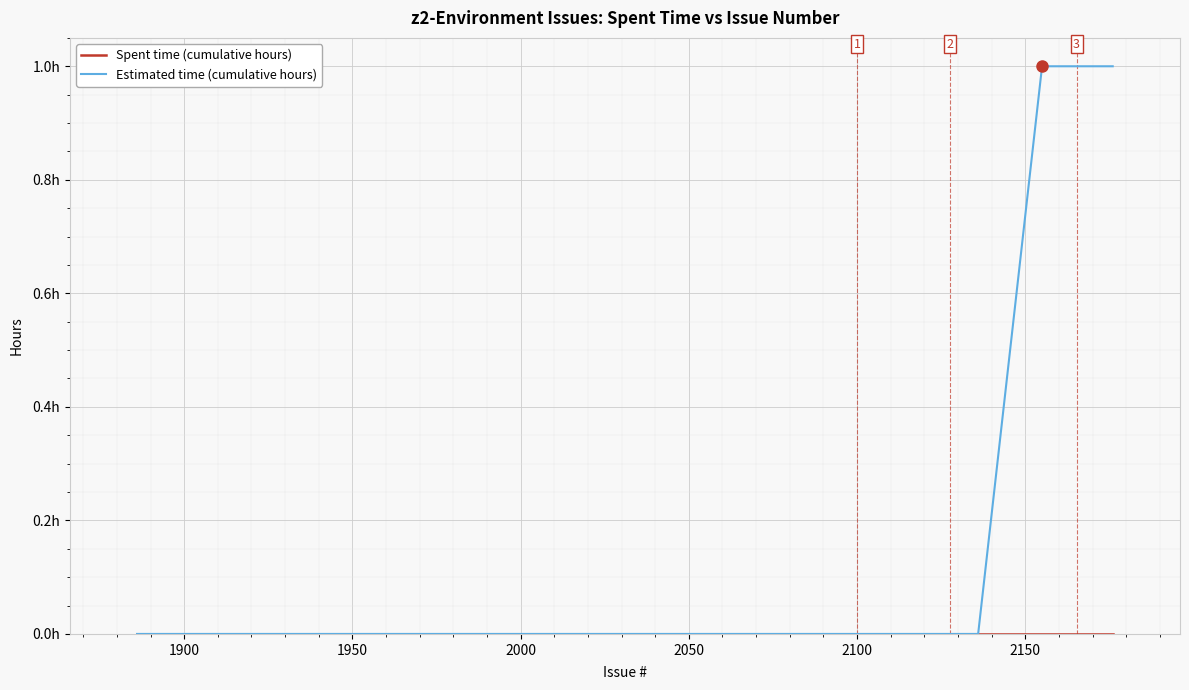

Does the chart have visible grid lines?

Yes